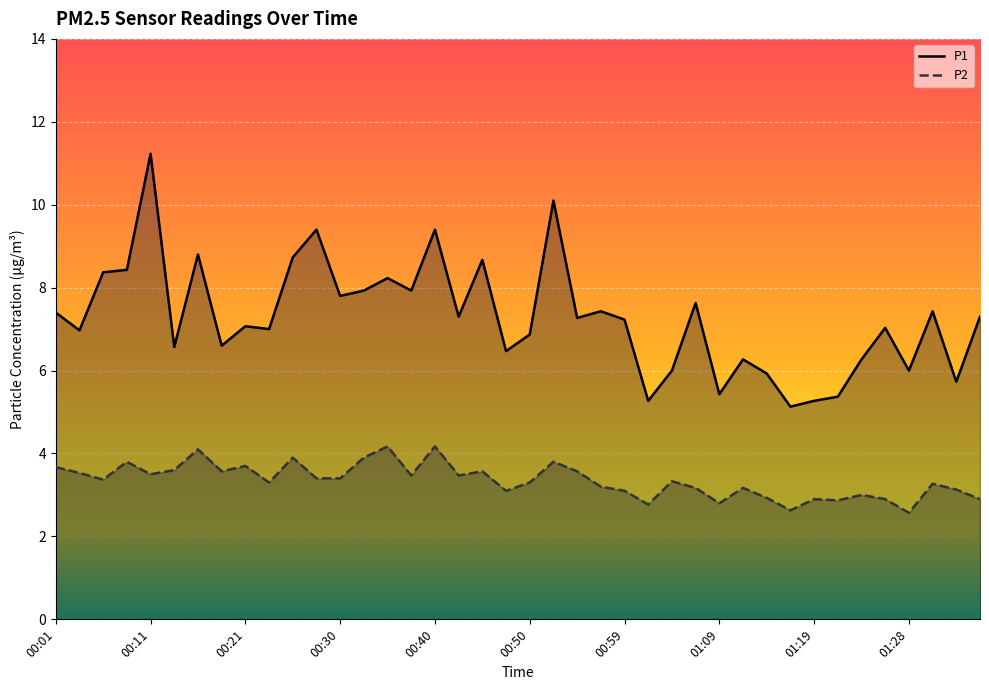

Reading left to right, extract all data points from this chart.

P1: 7.4	7.0	8.4	8.4	11.2	6.6	8.8	6.6	7.1	7.0	8.7	9.4	7.8	7.9	8.2	7.9	9.4	7.3	8.7	6.5	6.9	10.1	7.3	7.4	7.2	5.3	6.0	7.6	5.4	6.3	5.9	5.1	5.3	5.4	6.3	7.0	6.0	7.4	5.7	7.3
P2: 3.7	3.5	3.4	3.8	3.5	3.6	4.1	3.6	3.7	3.3	3.9	3.4	3.4	3.9	4.2	3.5	4.2	3.5	3.6	3.1	3.3	3.8	3.6	3.2	3.1	2.8	3.3	3.2	2.8	3.2	2.9	2.6	2.9	2.9	3.0	2.9	2.6	3.3	3.1	2.9